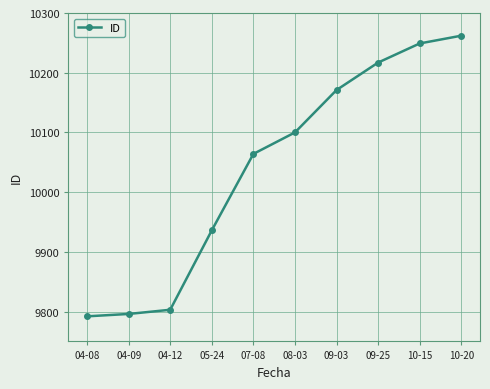

What is the change in value from 05-24 to 09-03?

+235